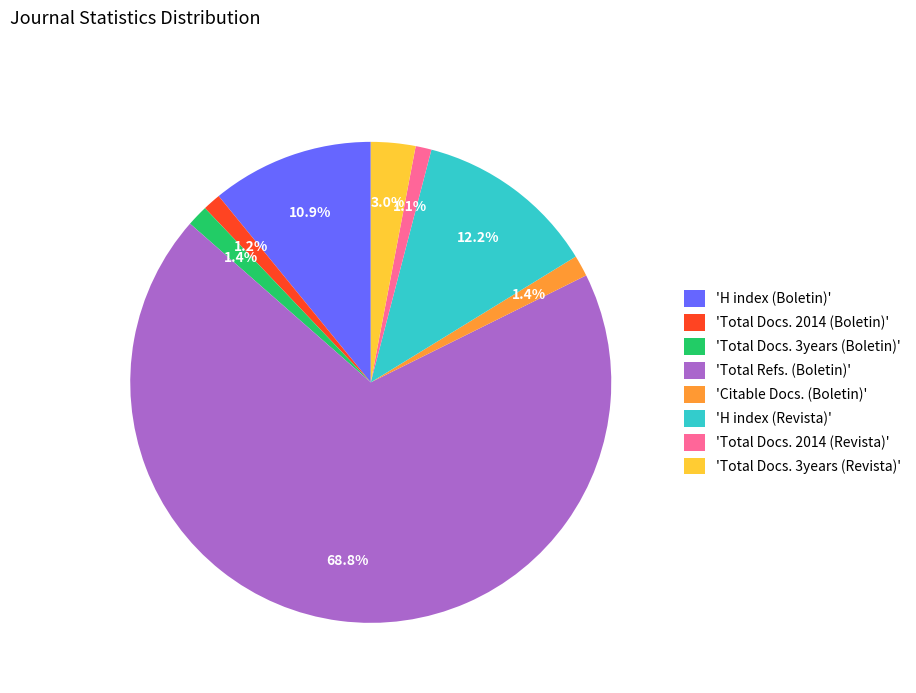

To the nearest percent, what is the average slice percentage?

12%